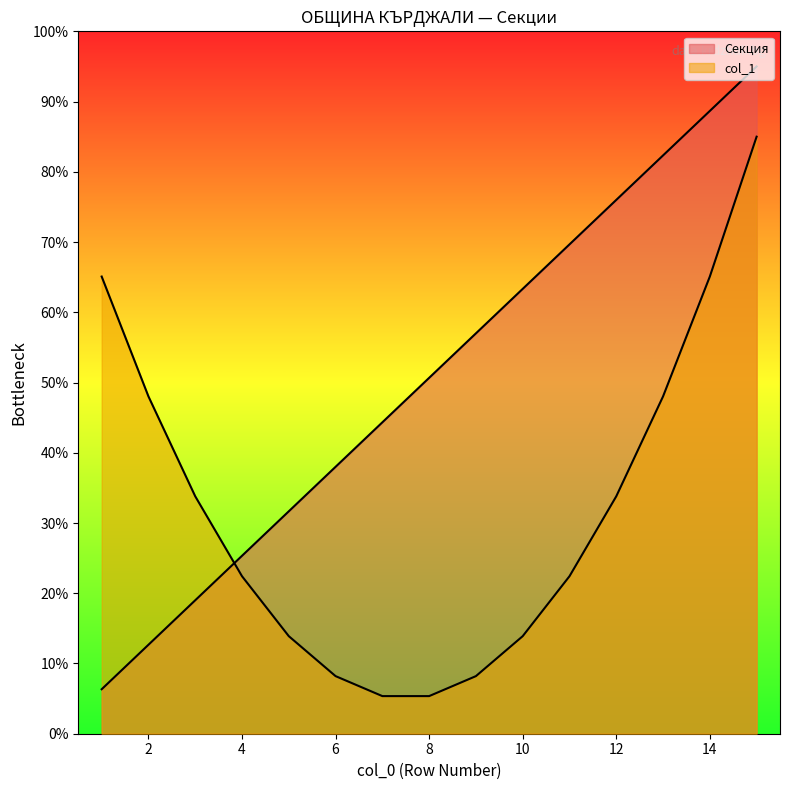

How many data points does each series have?

15